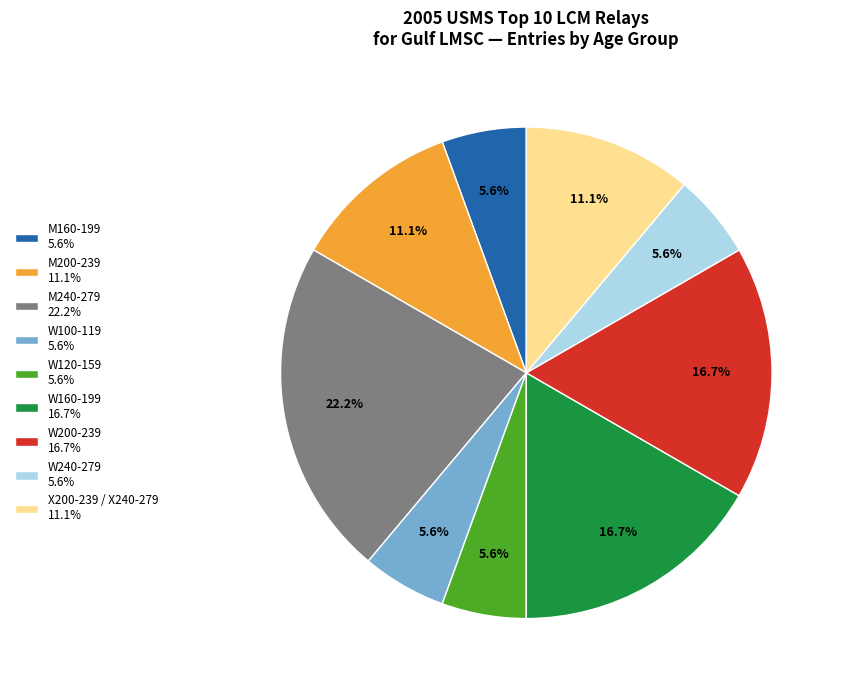

Is there any slice that represents more than half of the pie?

No